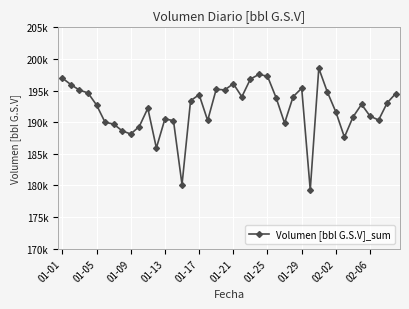

What is the sum of all values?

7687788.8